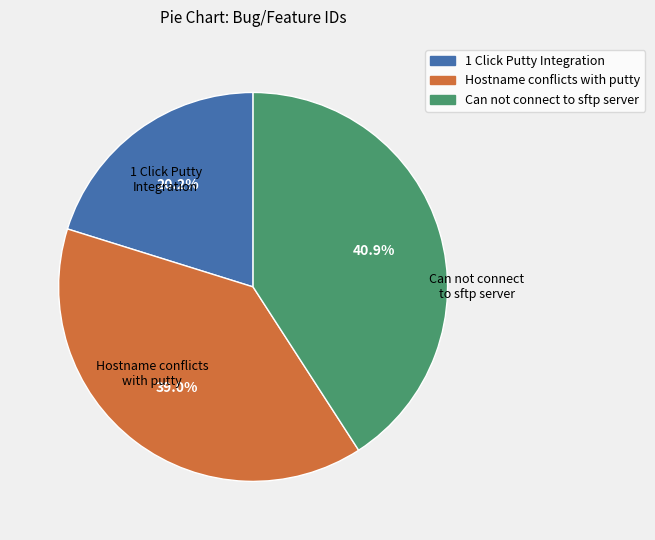

To the nearest percent, what is the difference between the Hostname conflicts with putty and 1 Click Putty Integration slice percentages?

19%